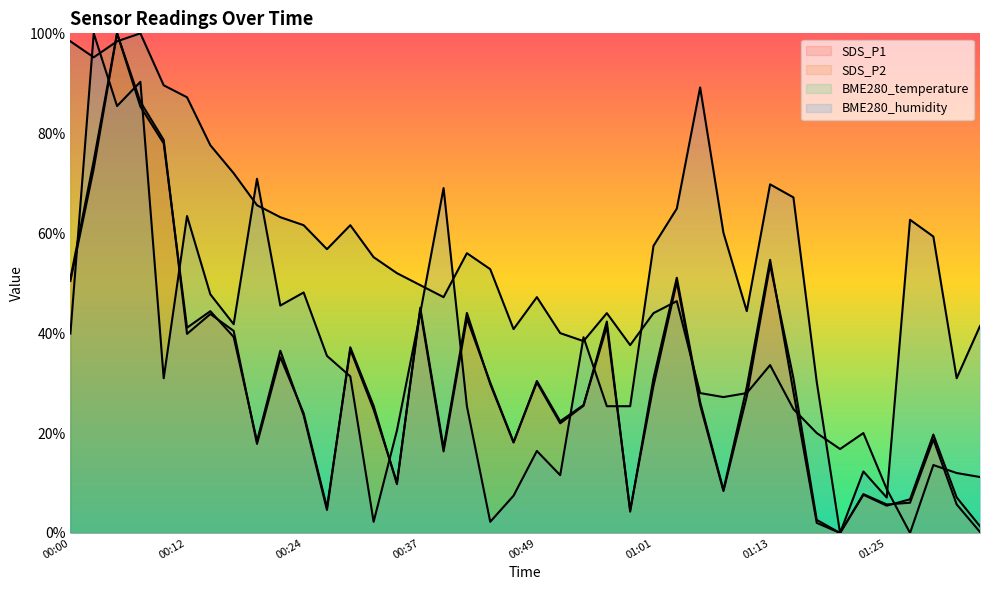

Does the chart display data point markers on the line(s)?

No